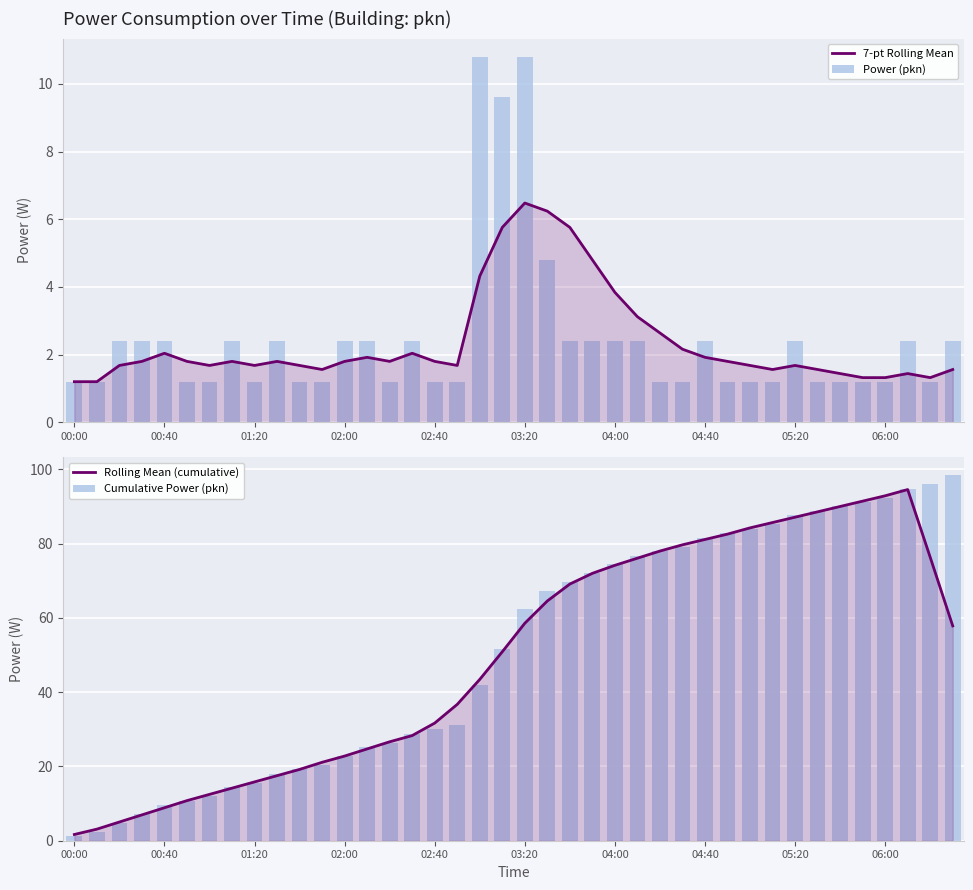

Is the value of Rolling Mean (cumulative) at 30 greater than the value of 7-pt Rolling Mean at 38?

Yes